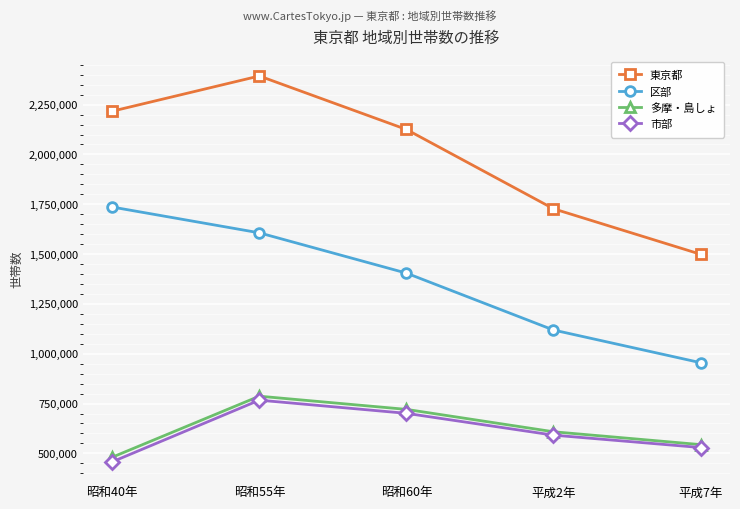

Is it true that 市部 equals 285498 at 平成7年?

False